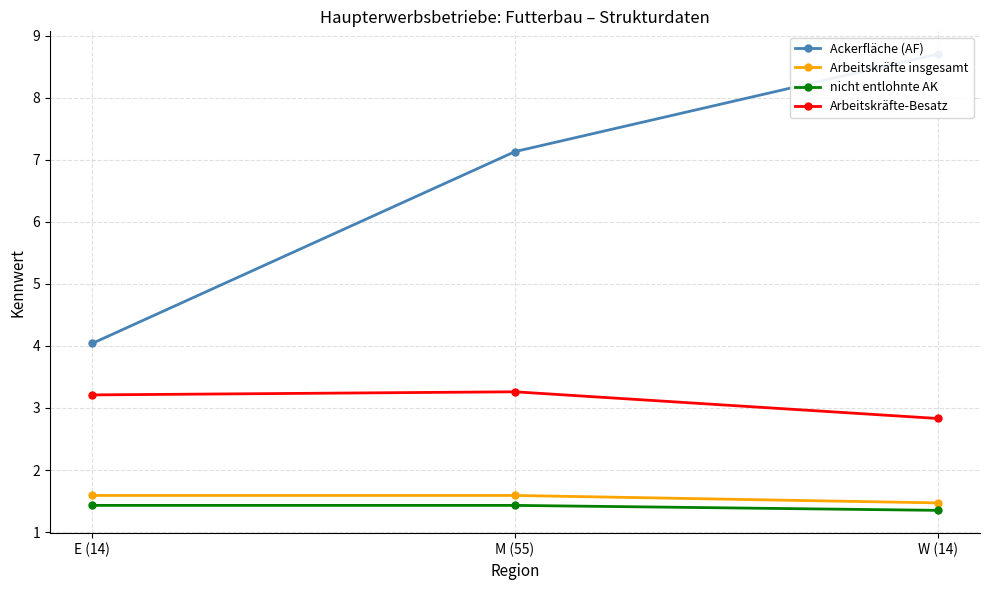

What is the smallest value displayed?

1.4